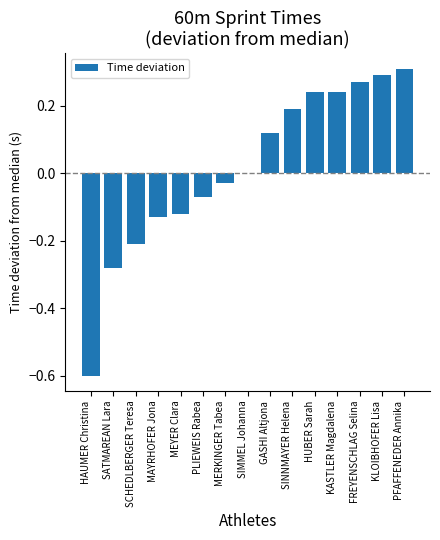

True or false: the data shows 0.2 at HUBER Sarah.

True